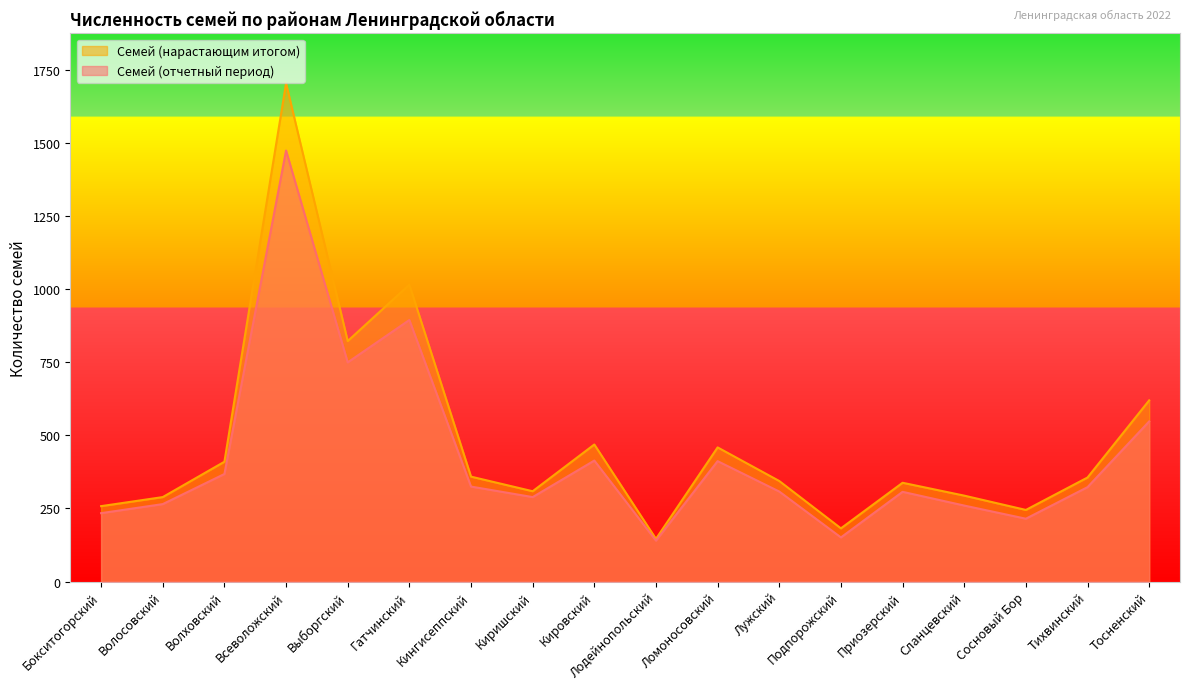

Where does the Семей (отчетный период) series first go above 323?

Волховский